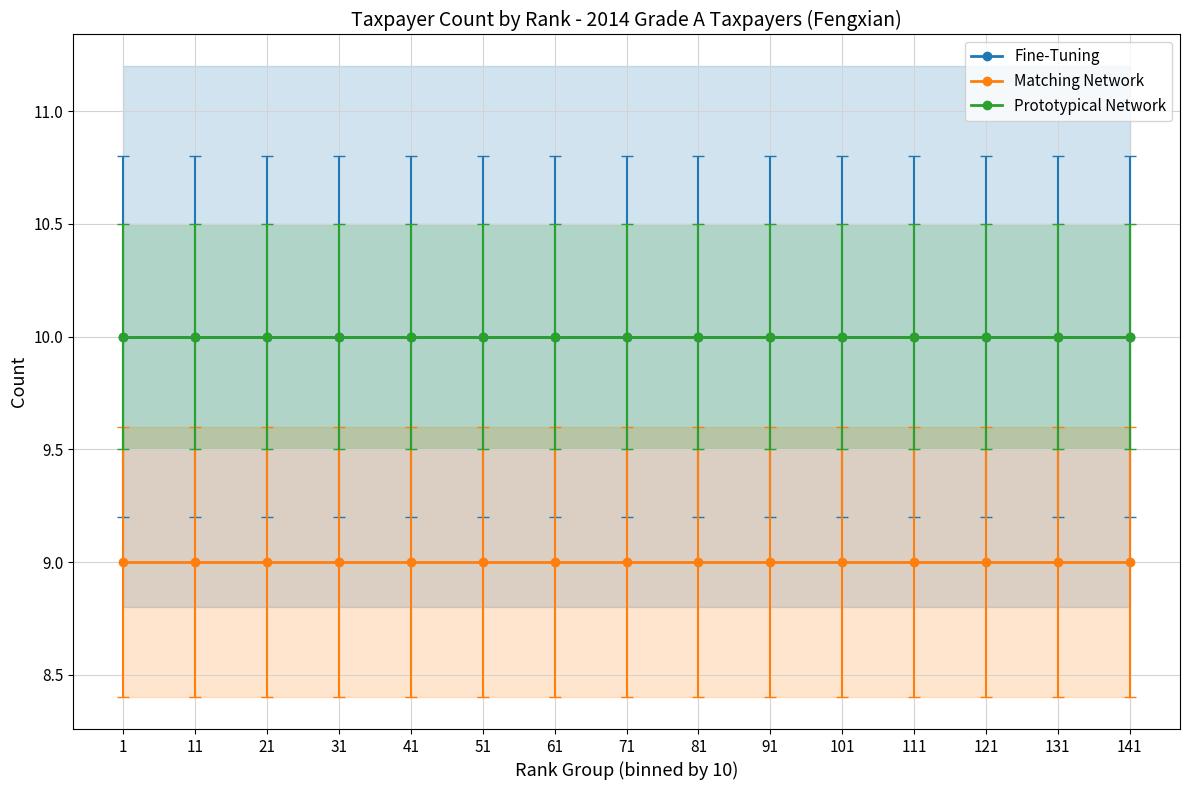

Rank the categories by Matching Network value from highest to lowest.

1, 11, 21, 31, 41, 51, 61, 71, 81, 91, 101, 111, 121, 131, 141